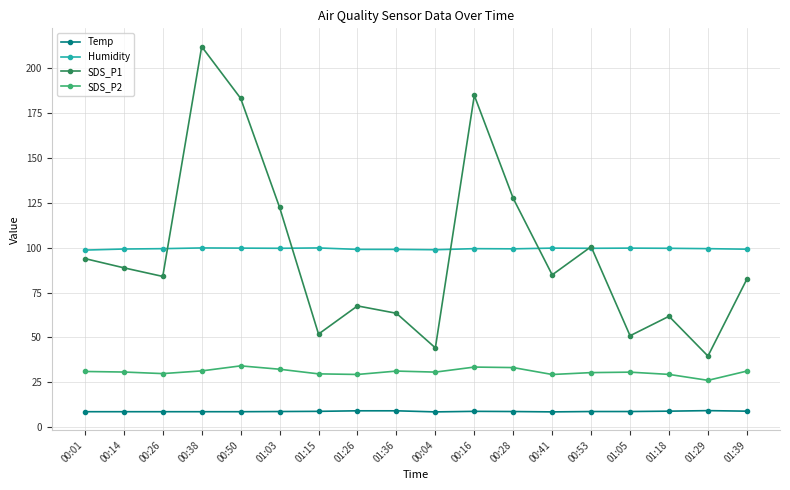

Where is the first local maximum for SDS_P1?

00:38